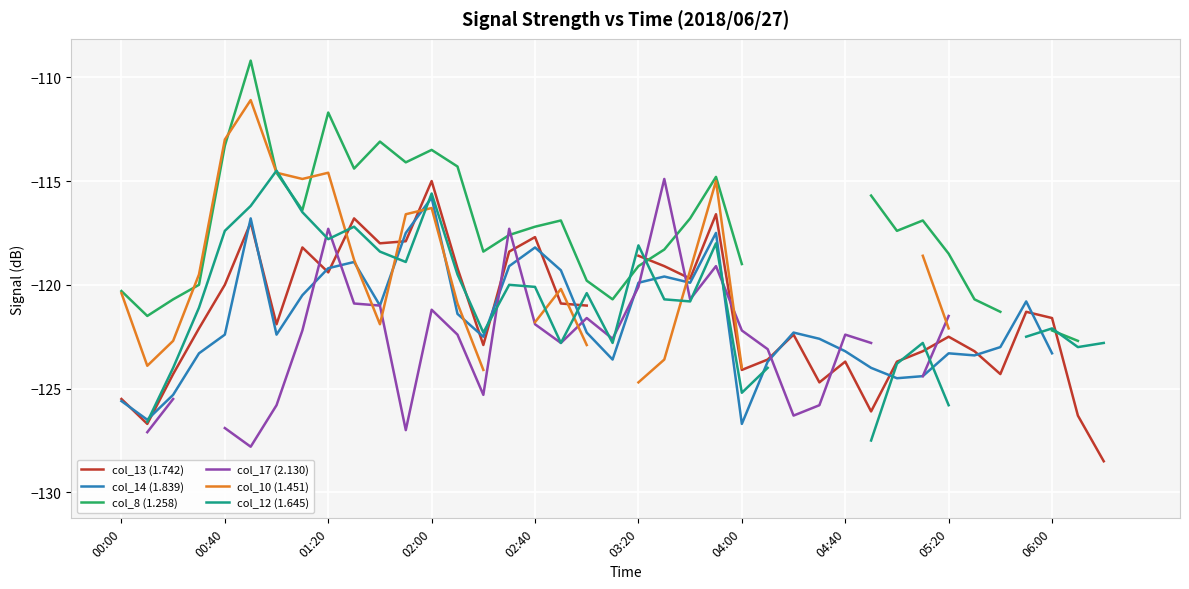

What is the difference between the highest and lowest values at 30?

7.1